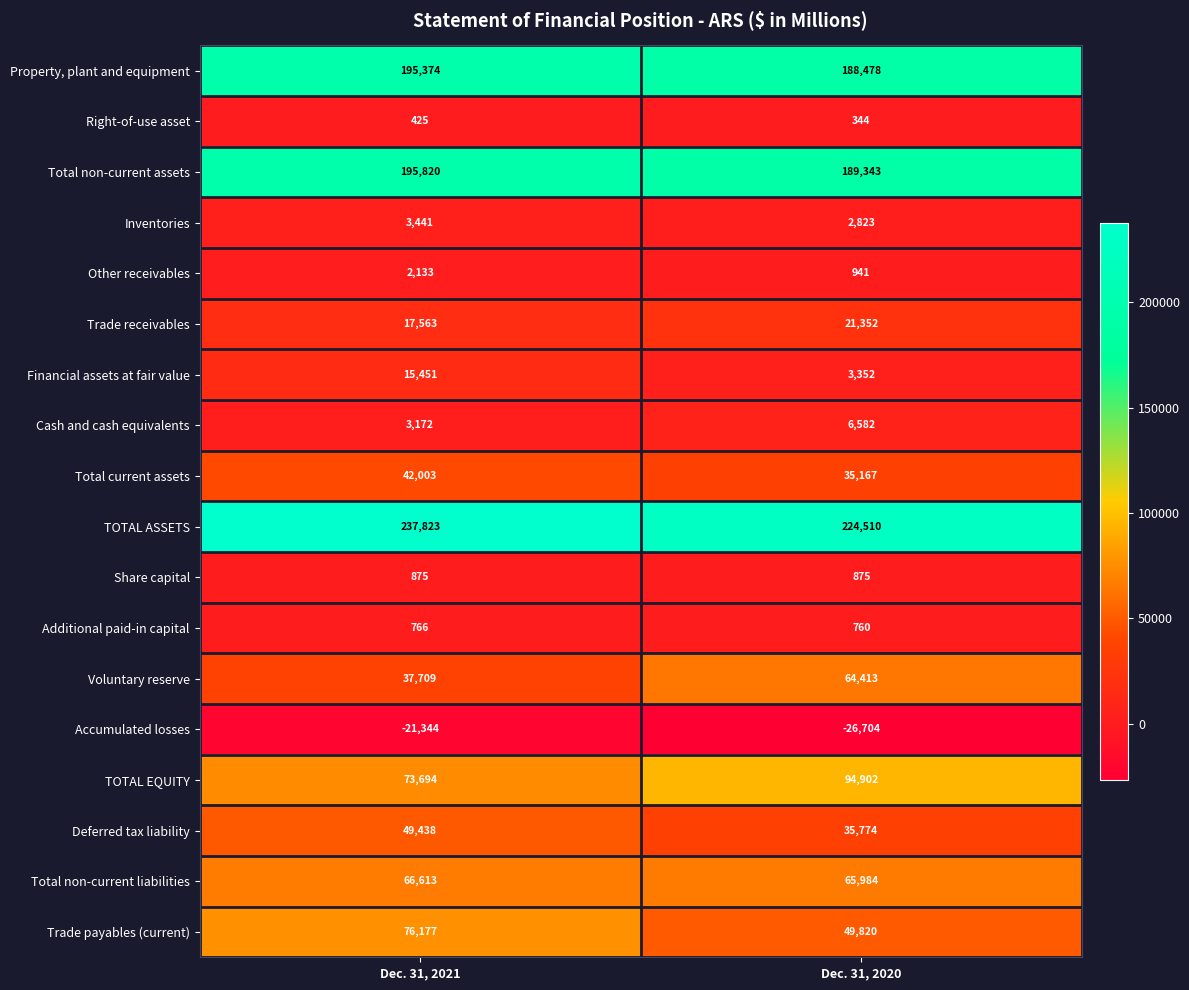

What is the total value across all series at Dec. 31, 2020?

958716